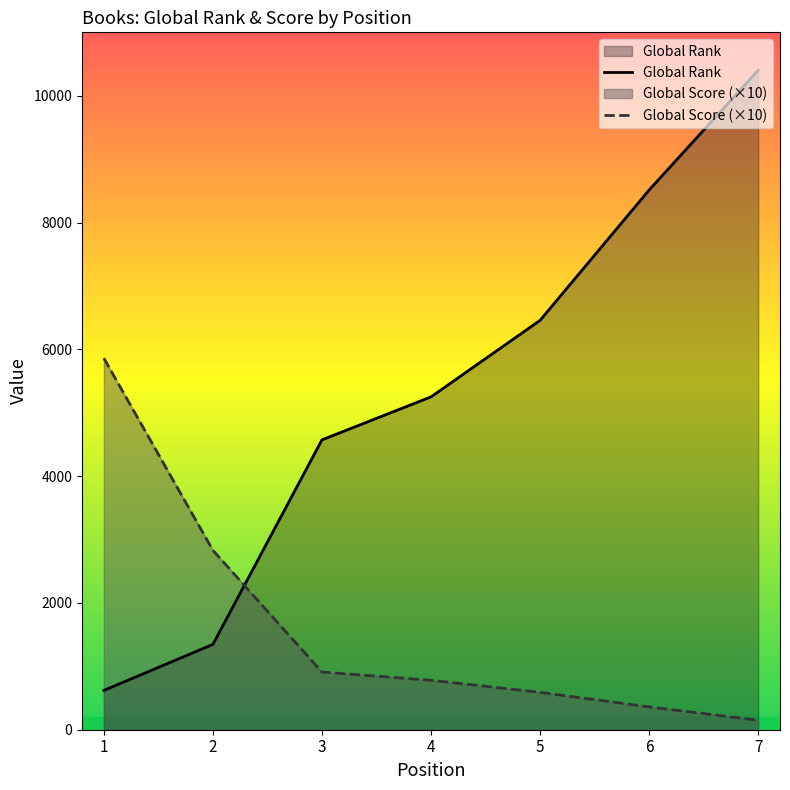

At which label does Global Rank reach its peak?

7